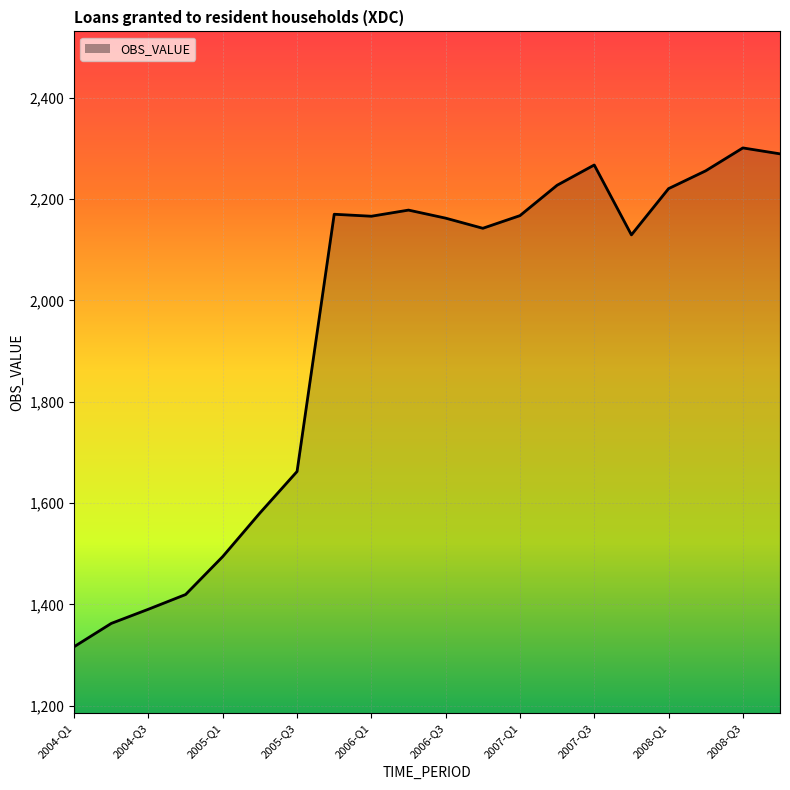

What is the smallest value displayed?

1316.3